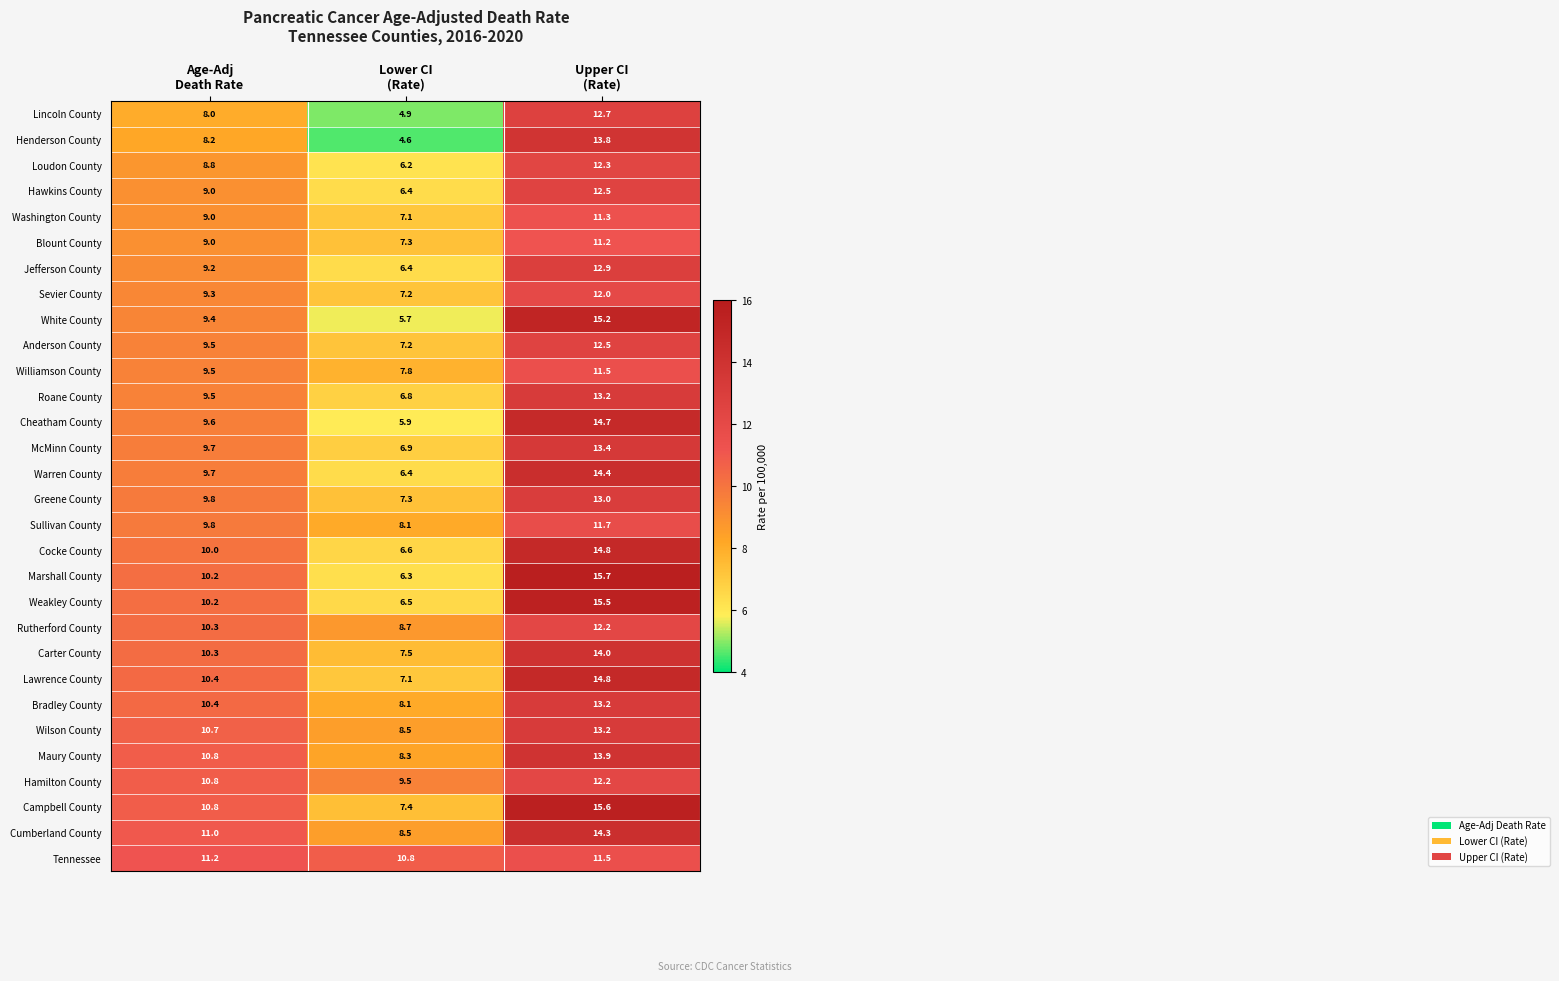

What is the difference between the maximum and minimum values in the Greene County series?

5.7